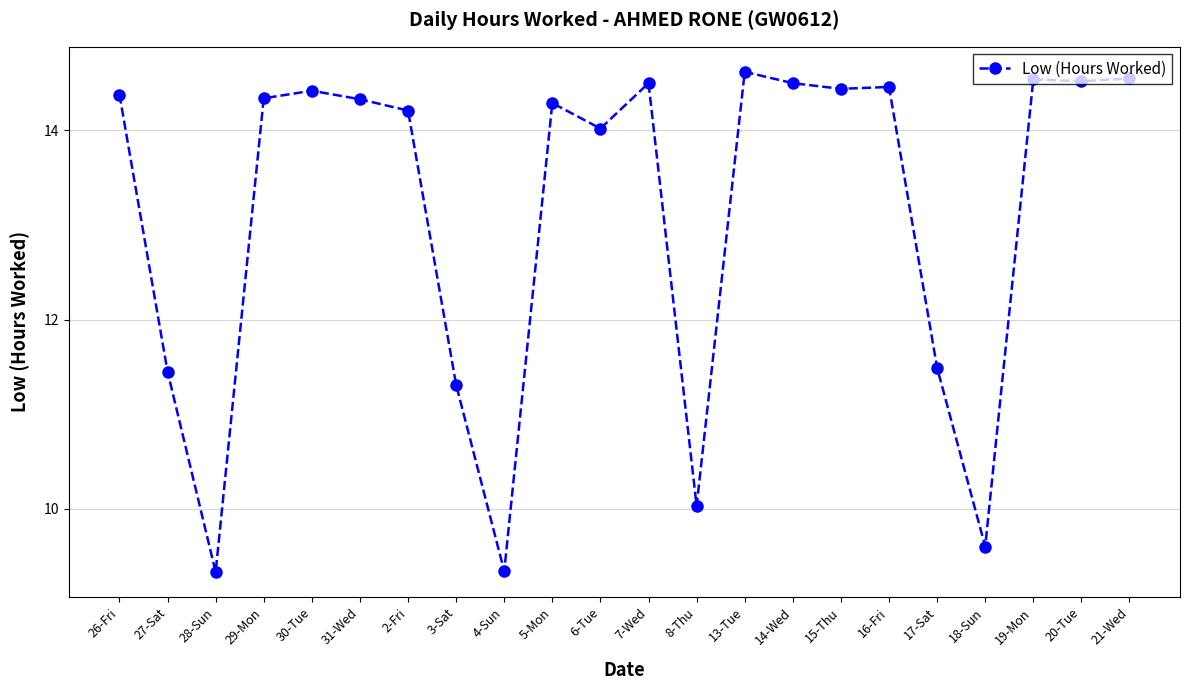

Count the number of categories in the chart.

22